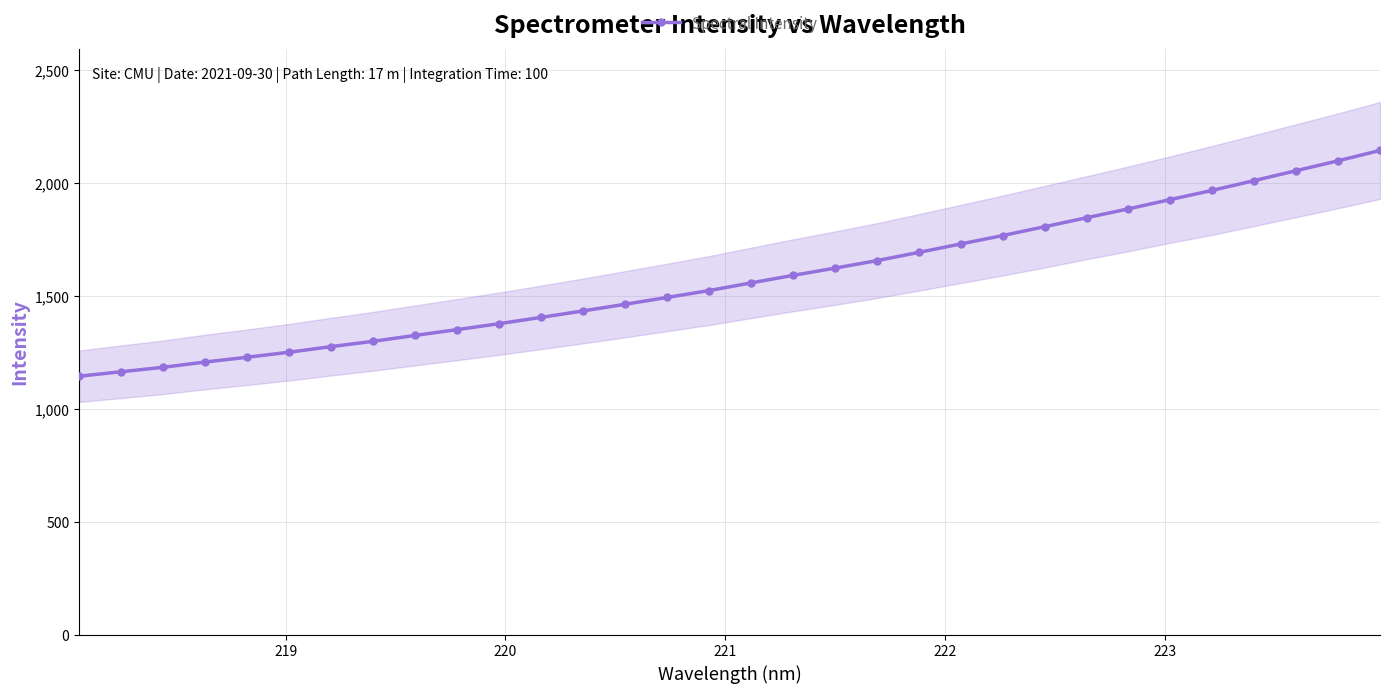

What is the value of the Spectral Intensity point at the 25th from the left?

1845.5